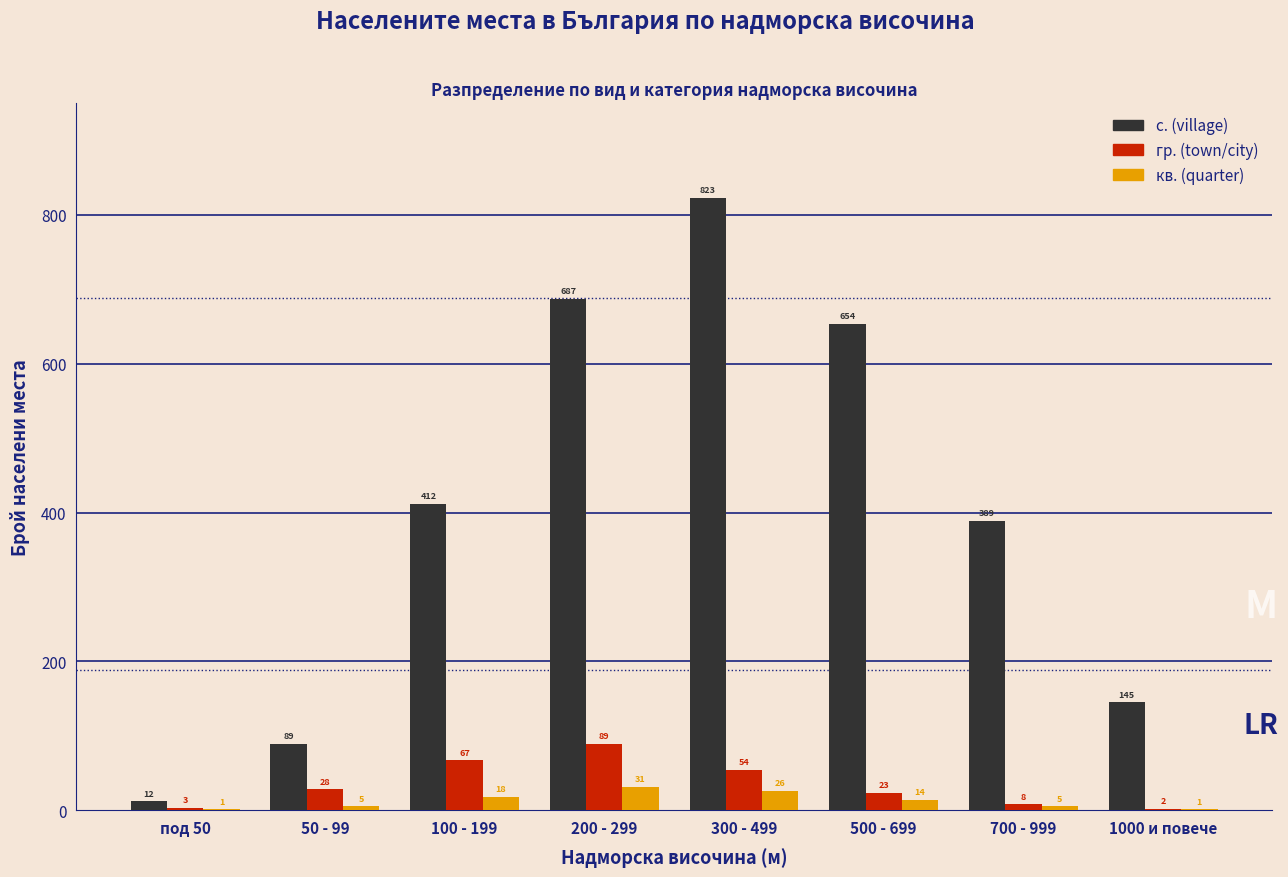

Reading left to right, list all the values displayed in this chart.

с. (village): под 50=12	50 - 99=89	100 - 199=412	200 - 299=687	300 - 499=823	500 - 699=654	700 - 999=389	1000 и повече=145
гр. (town/city): под 50=3	50 - 99=28	100 - 199=67	200 - 299=89	300 - 499=54	500 - 699=23	700 - 999=8	1000 и повече=2
кв. (quarter): под 50=1	50 - 99=5	100 - 199=18	200 - 299=31	300 - 499=26	500 - 699=14	700 - 999=5	1000 и повече=1